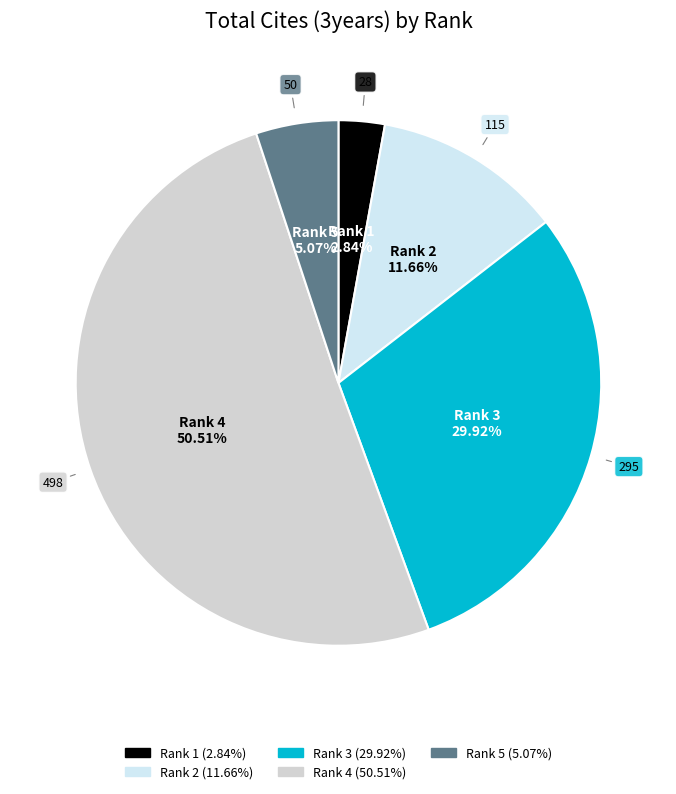

Count the number of slices in the pie.

5